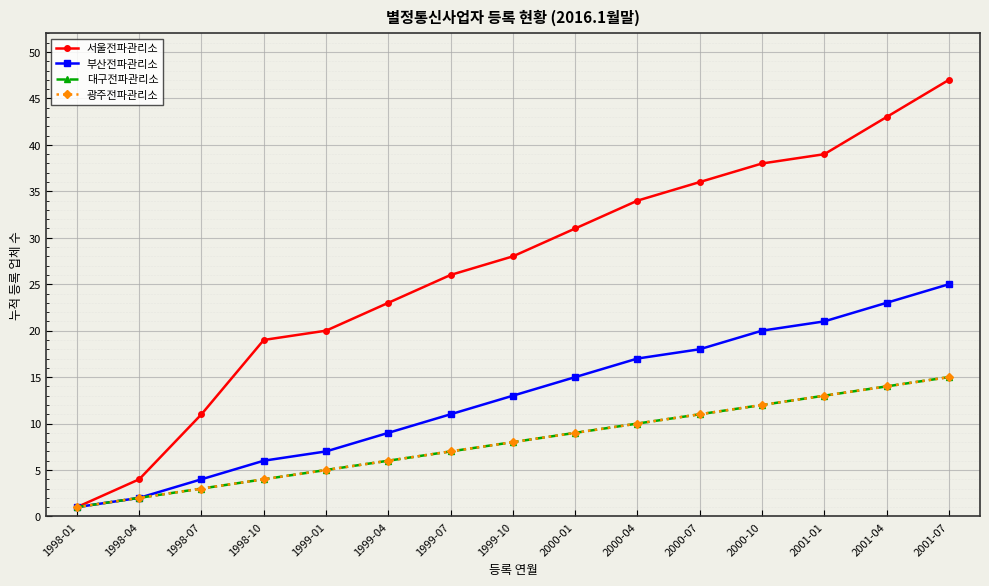

Which series has the largest total across all categories?

서울전파관리소